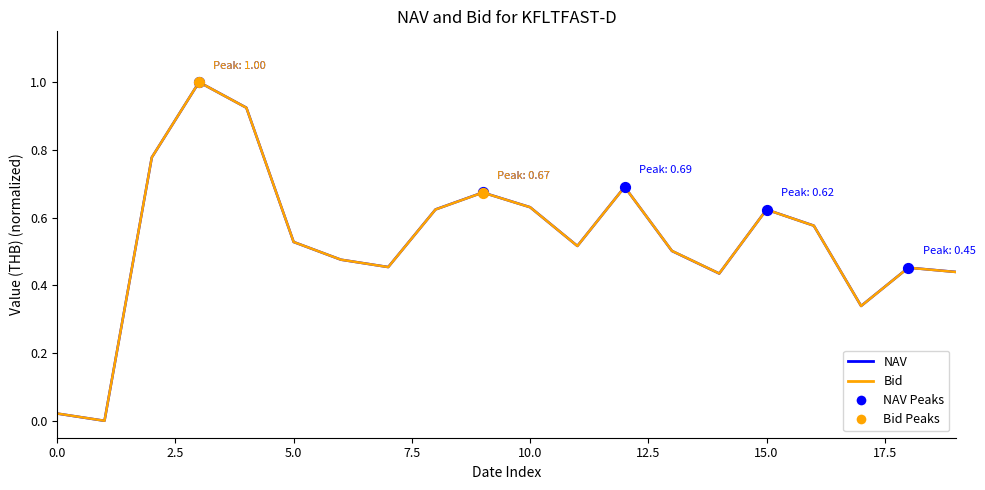

What is the greatest value displayed?

1.0